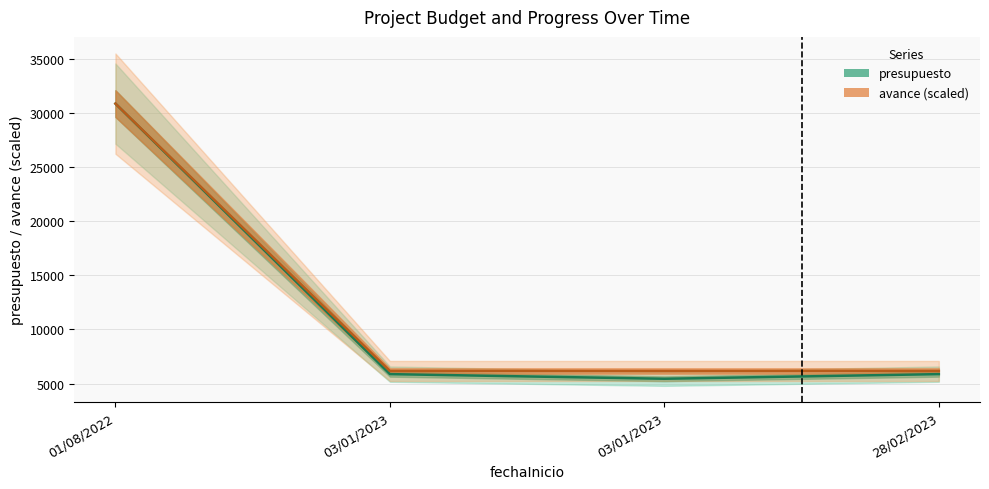

True or false: presupuesto has a value of 8372.8 at 03/01/2023.

False